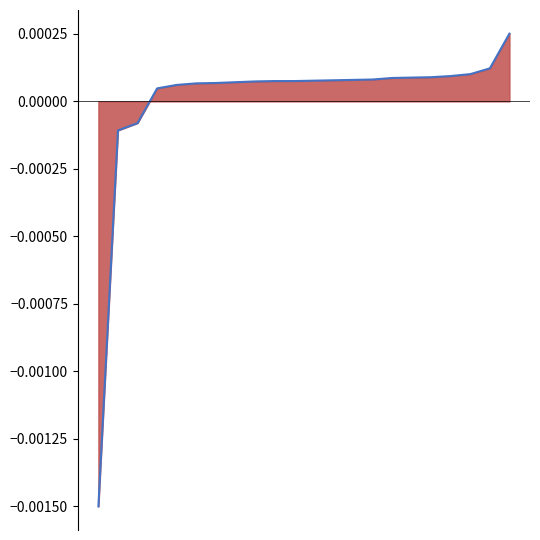

Is this an area chart (filled region under the line)?

Yes